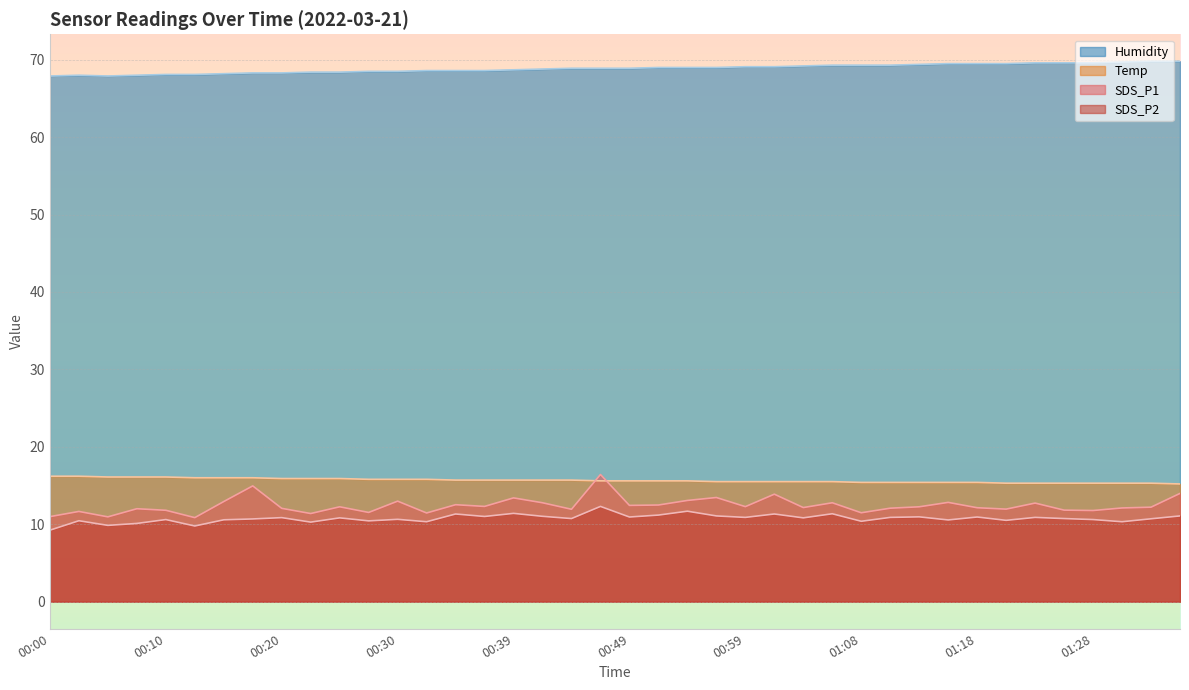

Which has a higher value, 00:05 or 00:22?

00:05